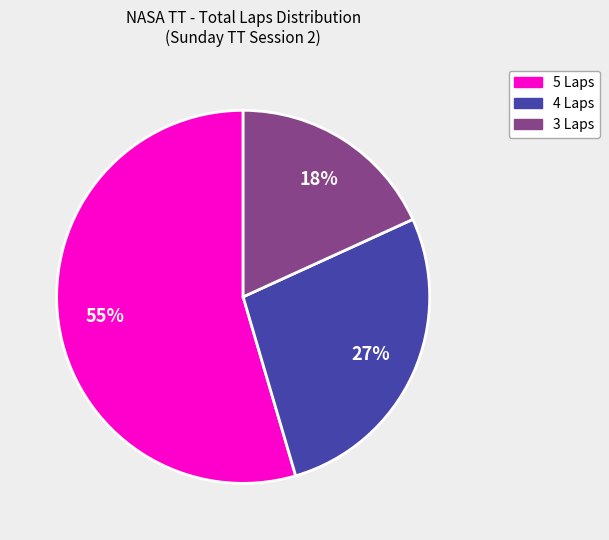

To the nearest percent, what is the average slice percentage?

33%